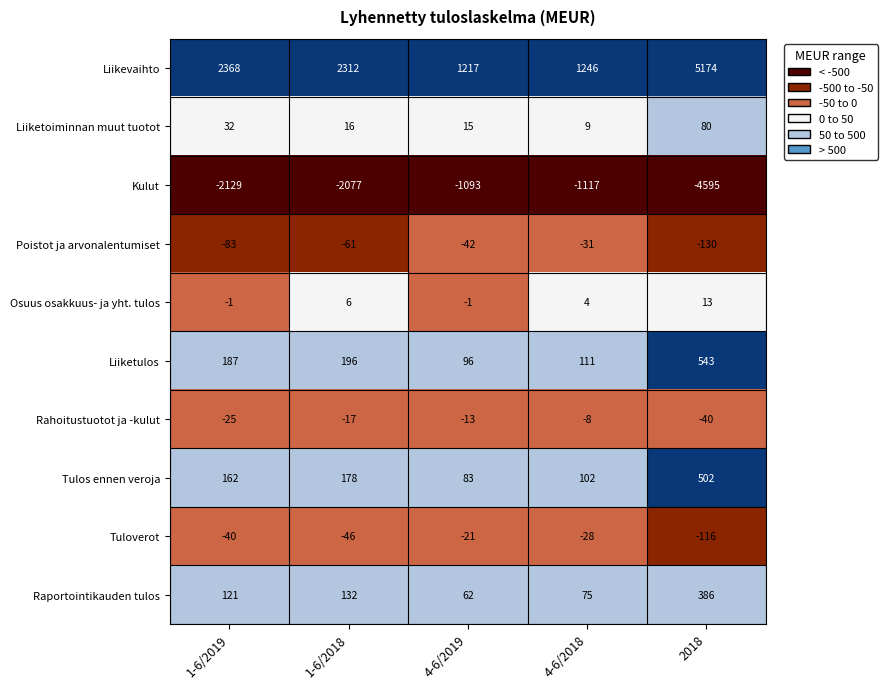

How many Poistot ja arvonalentumiset values are between -83 and -42?

3